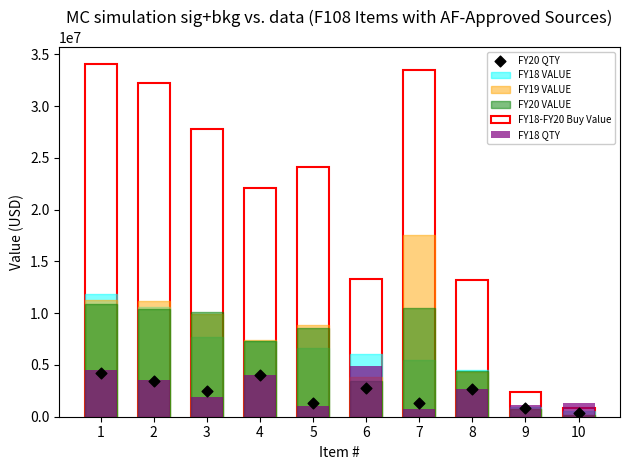

What is the total value across all series at 10?

3386580